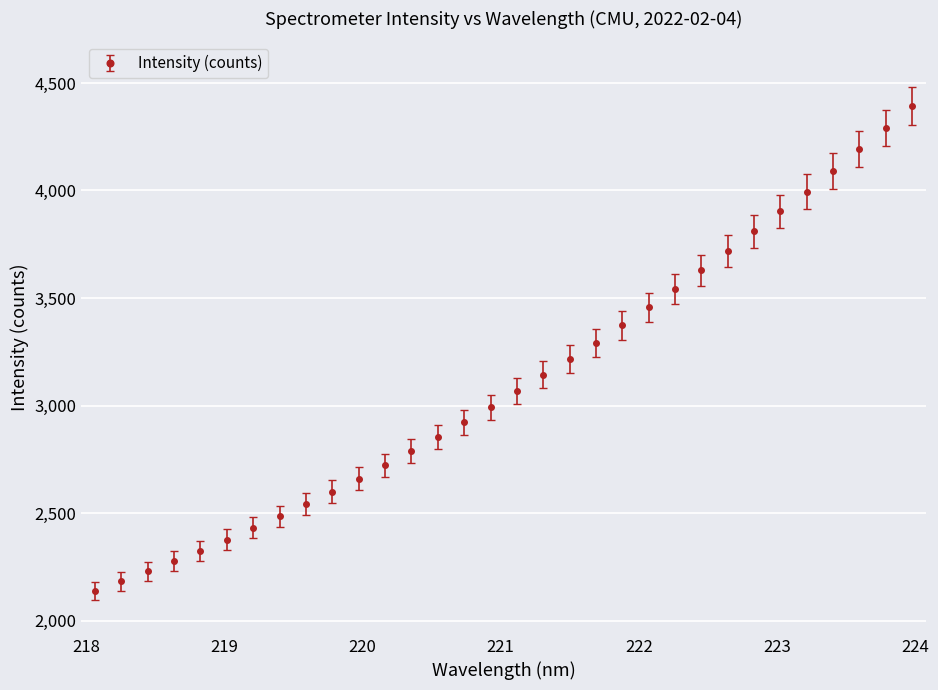

What is the smallest value displayed?

2137.9